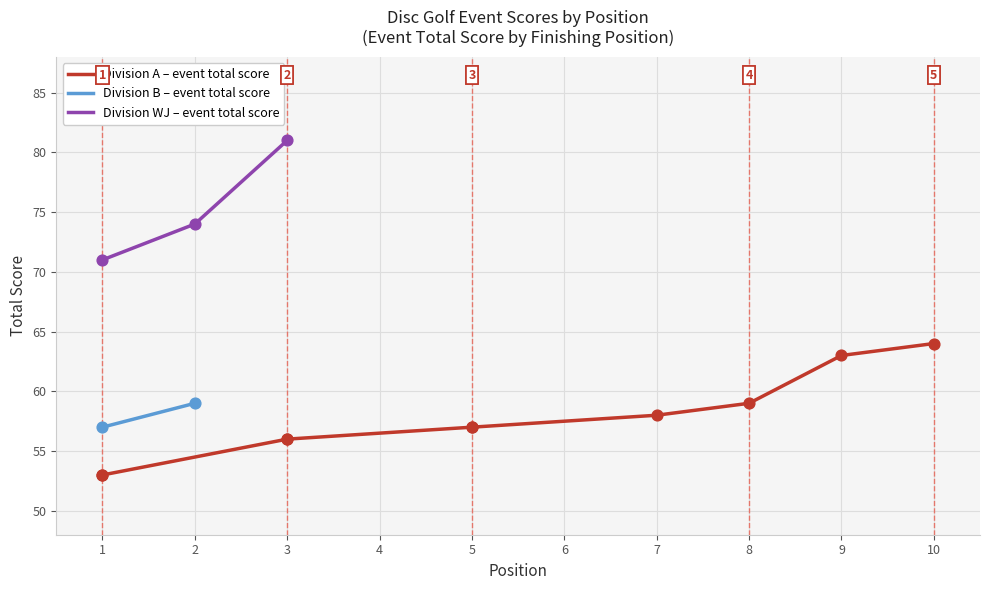

The value of Division WJ – event total score at 2 is 104. True or false?

False